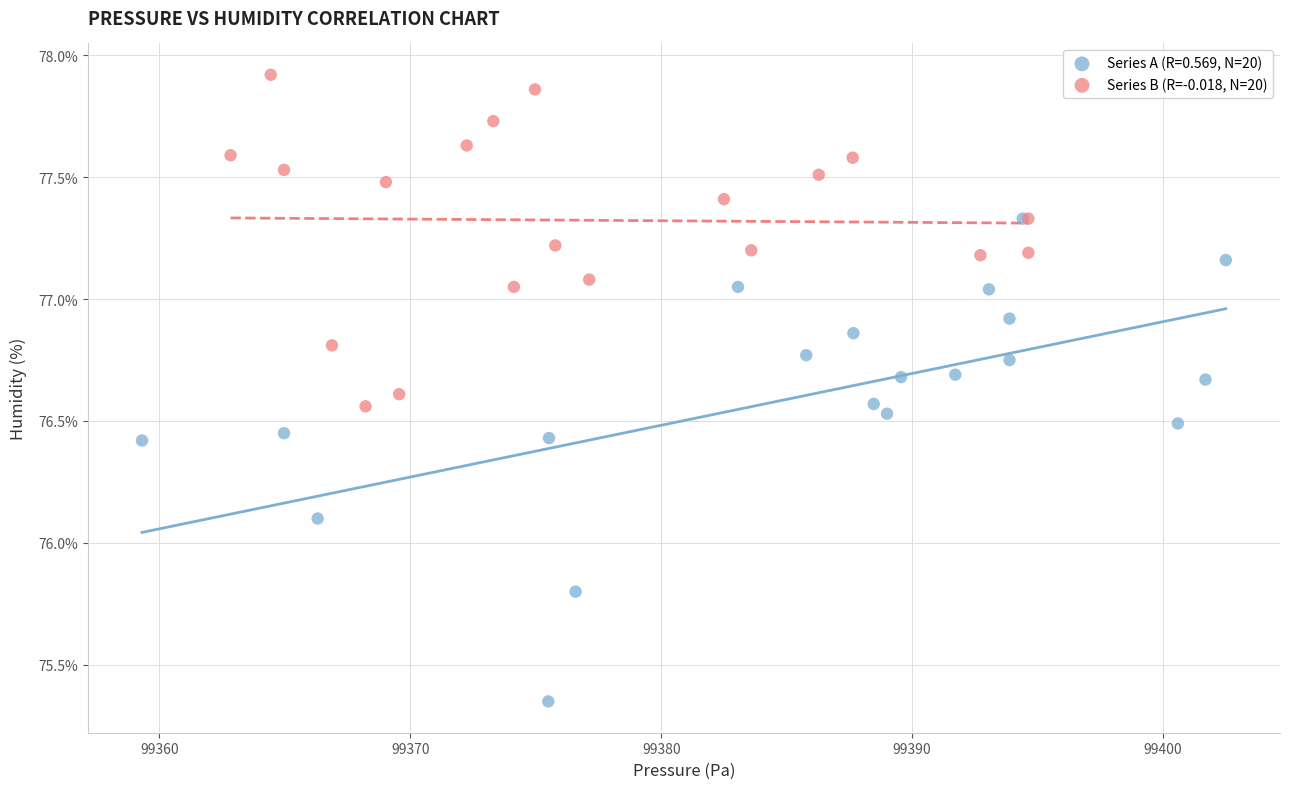

Which series has the widest spread of Y values?

Series A (R=0.569, N=20)